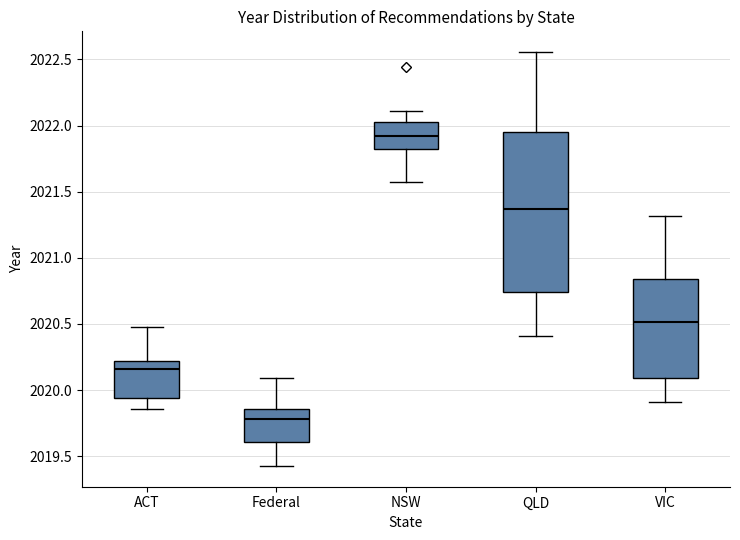

Reading left to right, read every box against the y-axis: the position of its median line, the range the box covers, and the ends of its whiskers. The values are not printed on the chart, so give them approximately, as read against the axis.

ACT: median 2020.15, box 2019.95 to 2020.20, whiskers 2019.85 to 2020.45
Federal: median 2019.80, box 2019.60 to 2019.85, whiskers 2019.45 to 2020.10
NSW: median 2021.90, box 2021.80 to 2022.05, whiskers 2021.55 to 2022.10
QLD: median 2021.35, box 2020.75 to 2021.95, whiskers 2020.40 to 2022.55
VIC: median 2020.50, box 2020.10 to 2020.85, whiskers 2019.90 to 2021.30